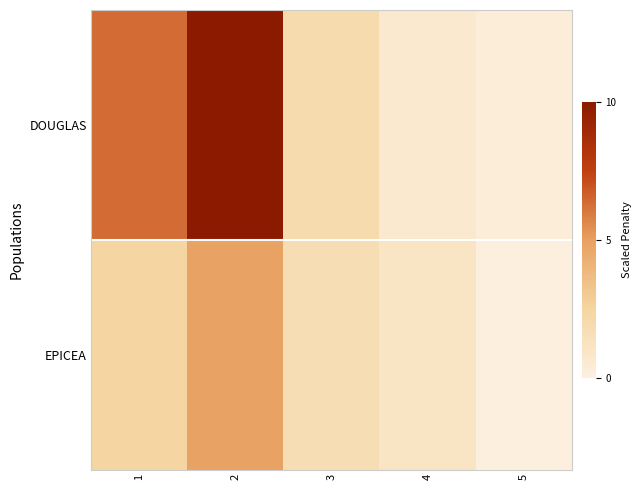

What is the maximum value shown in the chart?

10.0